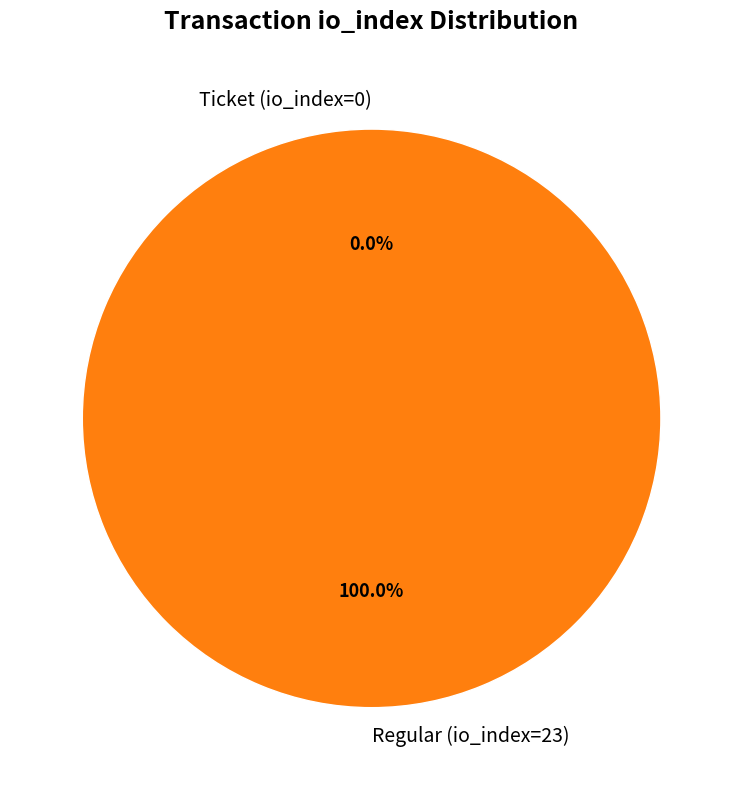

To the nearest percent, what is the combined percentage of Ticket (io_index=0) and Regular (io_index=23)?

100%